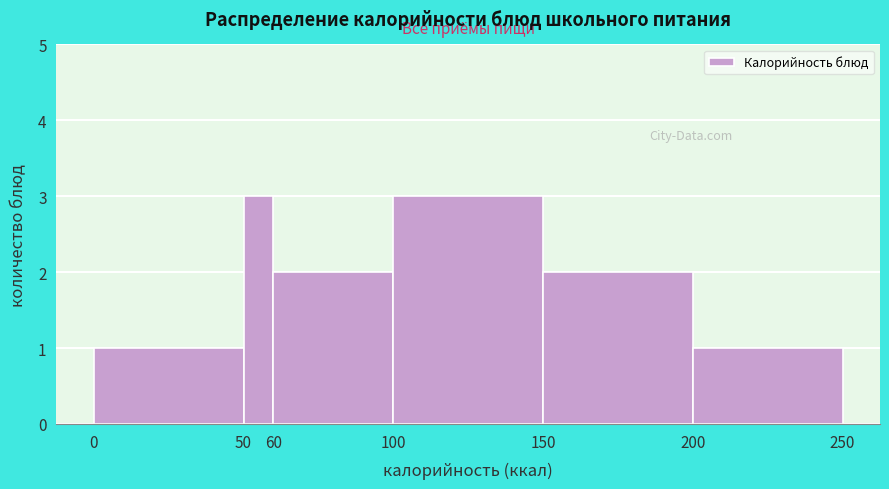

Reading left to right, transcribe this chart: for each bar, give the range it covers on the x-axis and its height. The values are not printed on the chart, so give them approximately, as read against the axis.

0 to 50: 1
50 to 60: 3
60 to 100: 2
100 to 150: 3
150 to 200: 2
200 to 250: 1